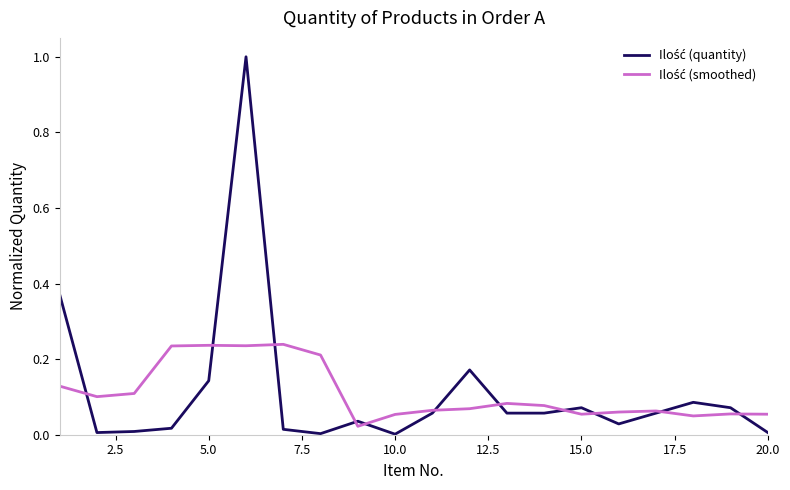

How many intersections are there between Ilość (smoothed) and Ilość (quantity)?

11